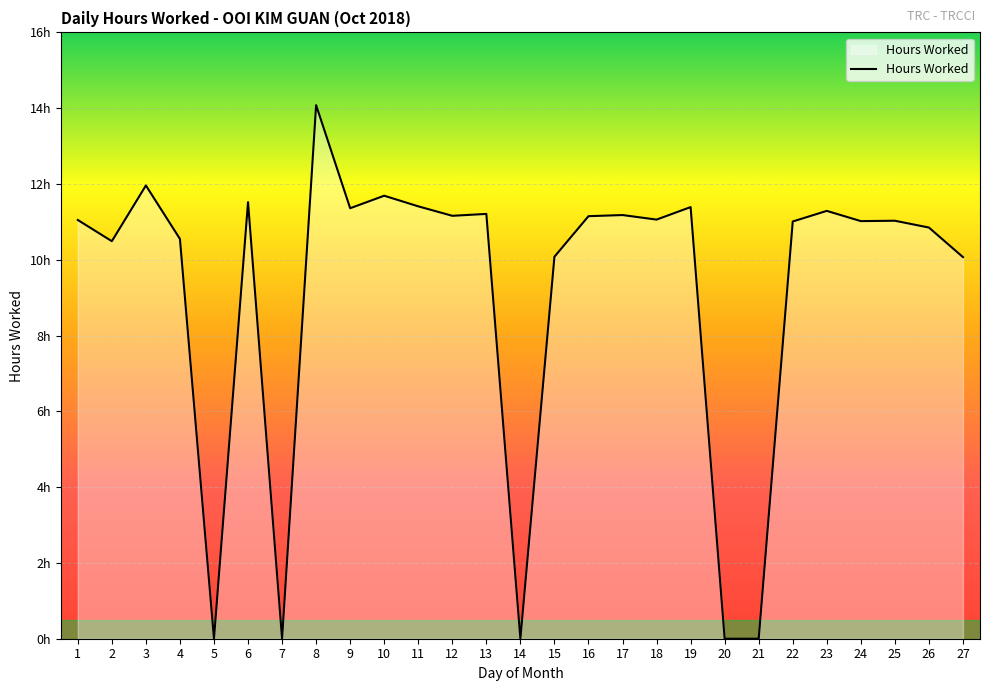

What is the sum of all values?

246.6